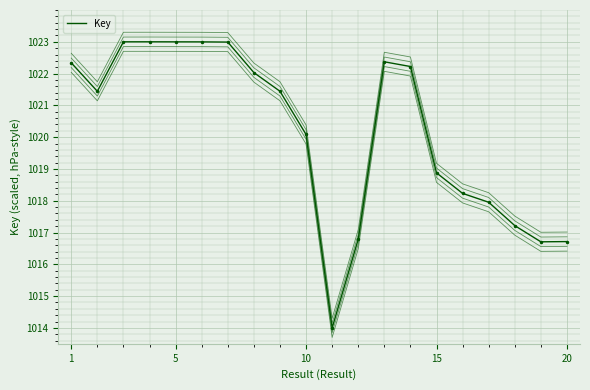

Reading right to left, list all the values displayed in this chart.

Key_var0: 1016.4	1016.4	1016.9	1017.7	1017.9	1018.6	1021.9	1022.1	1016.5	1013.7	1019.8	1021.1	1021.7	1022.7	1022.7	1022.7	1022.7	1022.7	1021.1	1022.0
Key_var1: 1016.6	1016.6	1017.1	1017.8	1018.1	1018.7	1022.1	1022.2	1016.6	1013.9	1019.9	1021.3	1021.9	1022.8	1022.8	1022.8	1022.9	1022.8	1021.3	1022.2
Key: 1016.7	1016.7	1017.2	1018.0	1018.2	1018.9	1022.2	1022.4	1016.8	1014.0	1020.1	1021.4	1022.0	1023.0	1023.0	1023.0	1023.0	1023.0	1021.4	1022.3
Key_var3: 1016.9	1016.9	1017.4	1018.1	1018.4	1019.0	1022.4	1022.5	1016.9	1014.1	1020.2	1021.6	1022.2	1023.1	1023.1	1023.1	1023.1	1023.1	1021.6	1022.5
Key_var4: 1017.0	1017.0	1017.5	1018.3	1018.5	1019.2	1022.5	1022.7	1017.1	1014.3	1020.4	1021.7	1022.3	1023.3	1023.3	1023.3	1023.3	1023.3	1021.7	1022.6